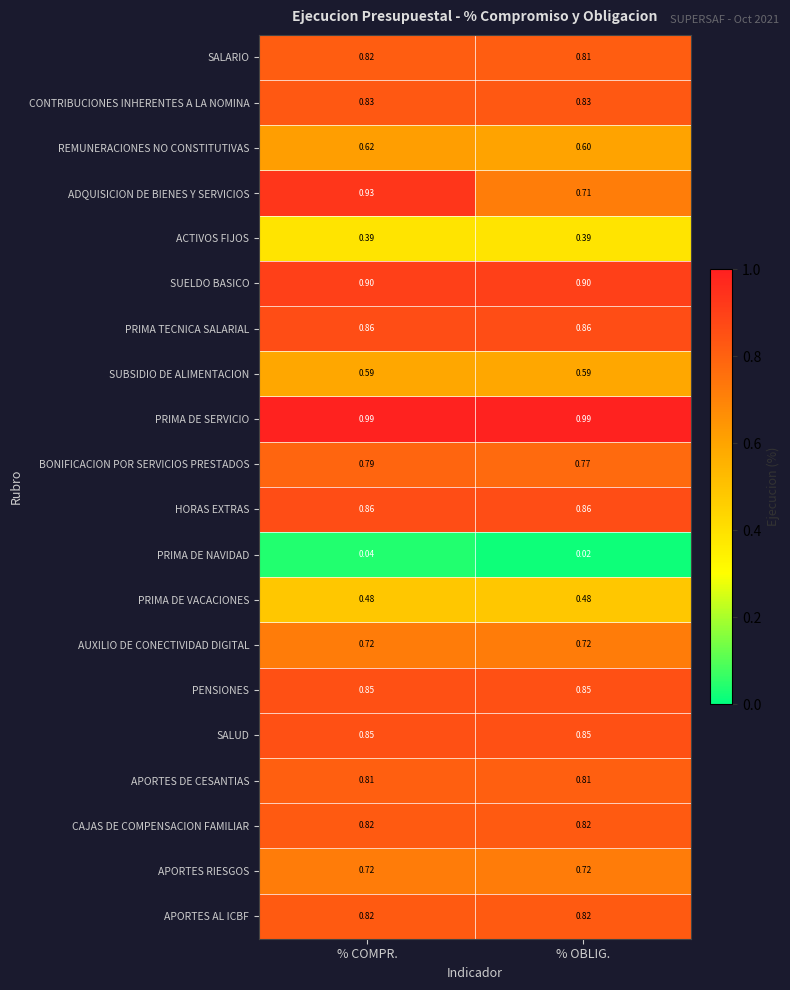

Which series has the largest total across all categories?

PRIMA DE SERVICIO